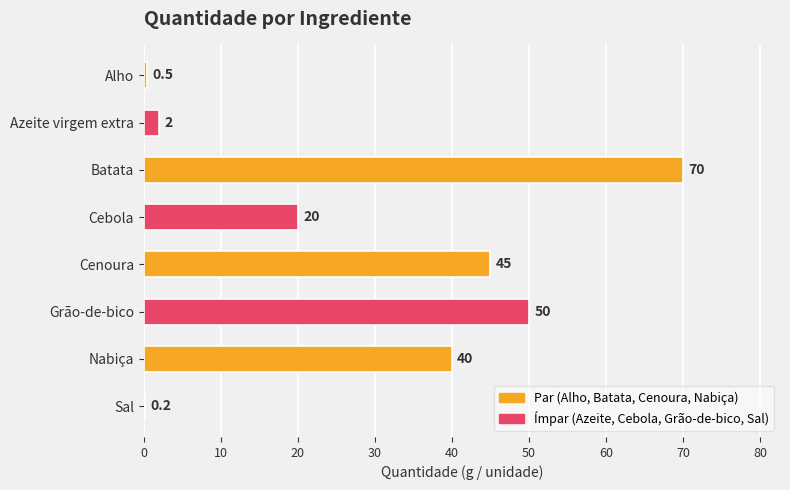

Between Nabiça and Alho, which is larger?

Nabiça